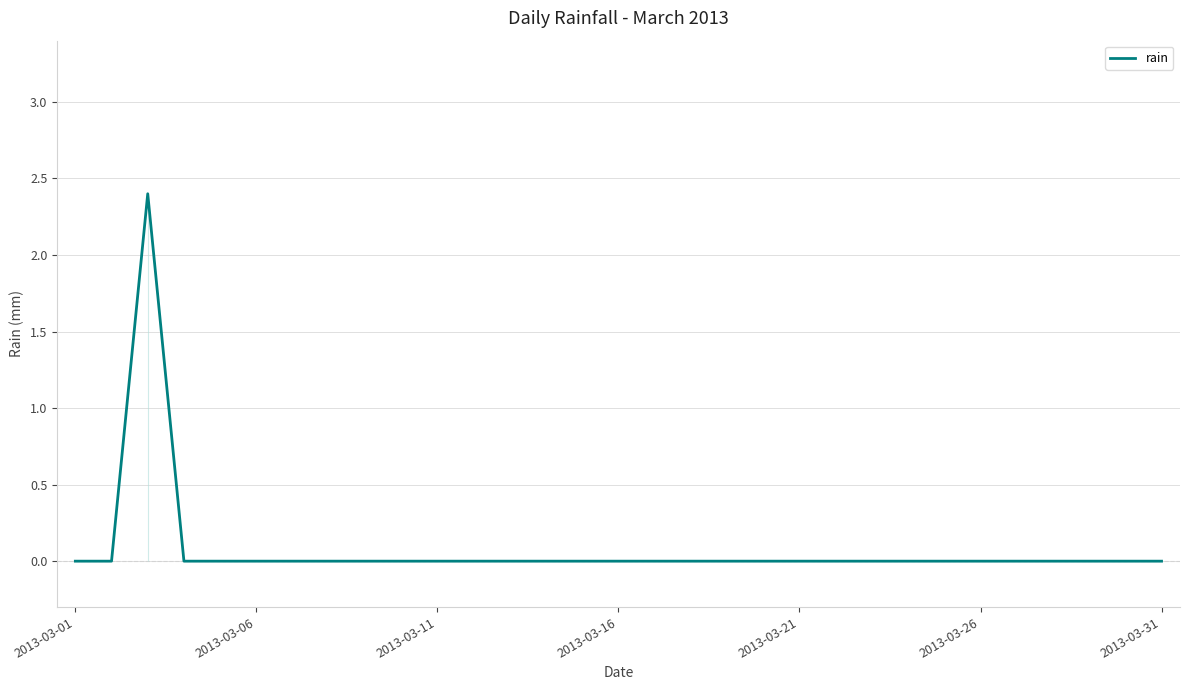

How many points are higher than both their immediate neighbors (excluding endpoints)?

1